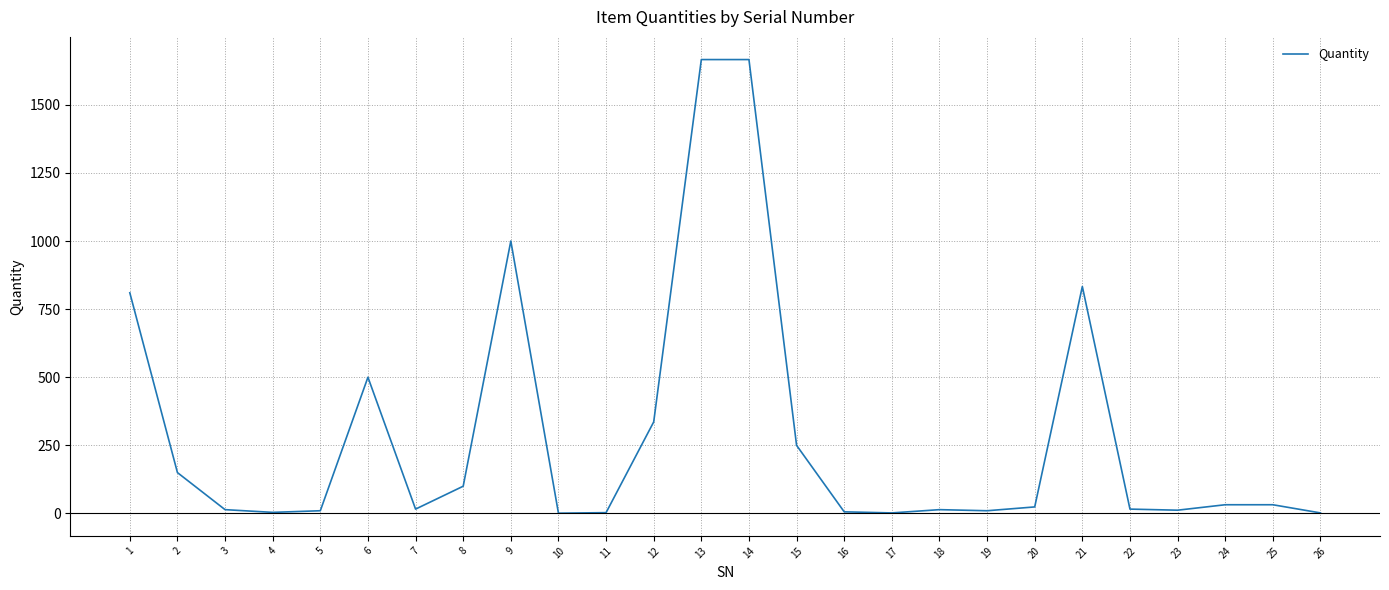

What is the maximum value shown in the chart?

1666